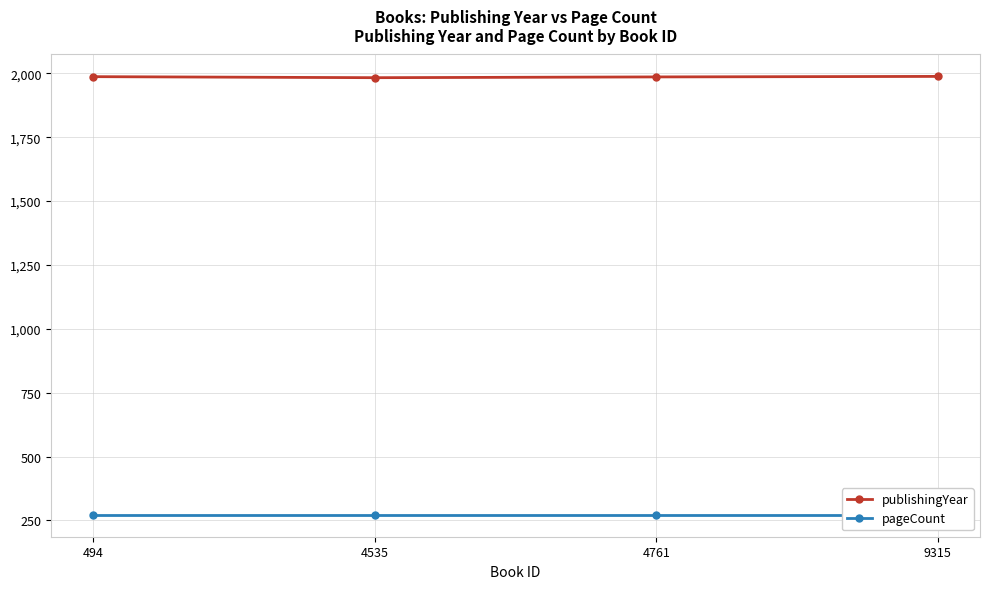

The publishingYear series shows 1987 at 494. True or false?

True